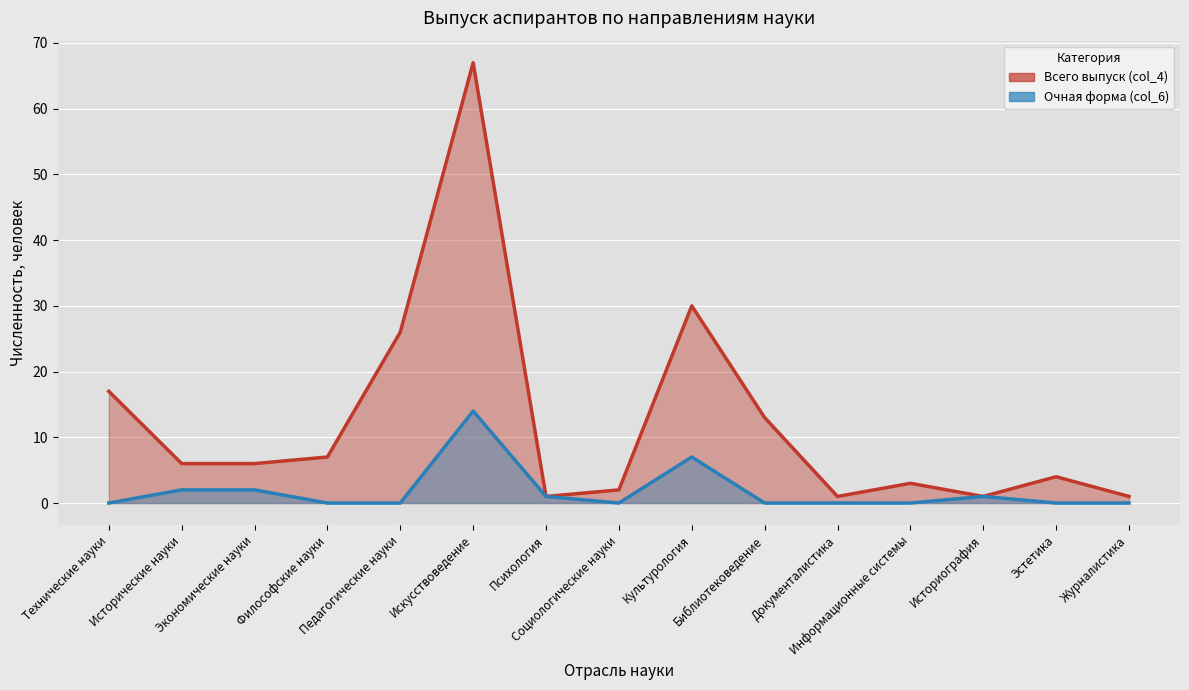

What is the difference between the maximum and minimum values in the Очная форма (col_6) series?

14